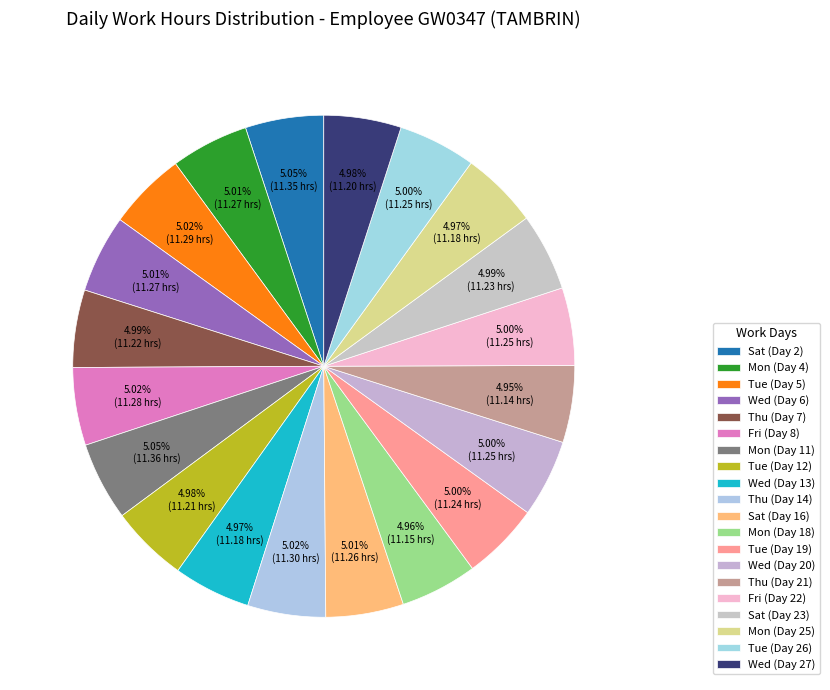

Does Tue (Day 12) represent more than half of the total?

No